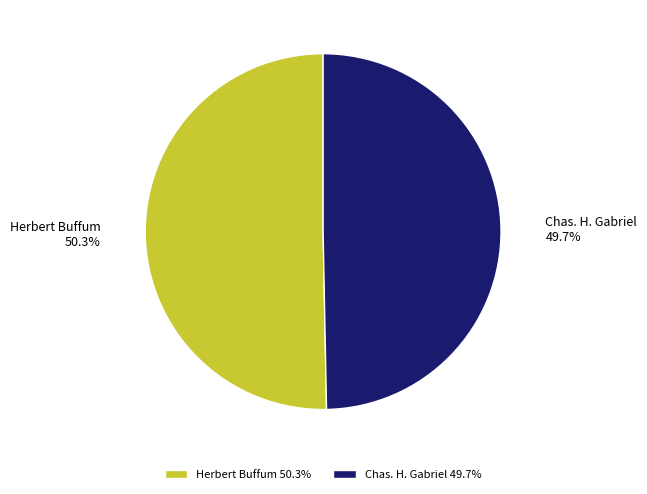

How many segments does this pie chart have?

2